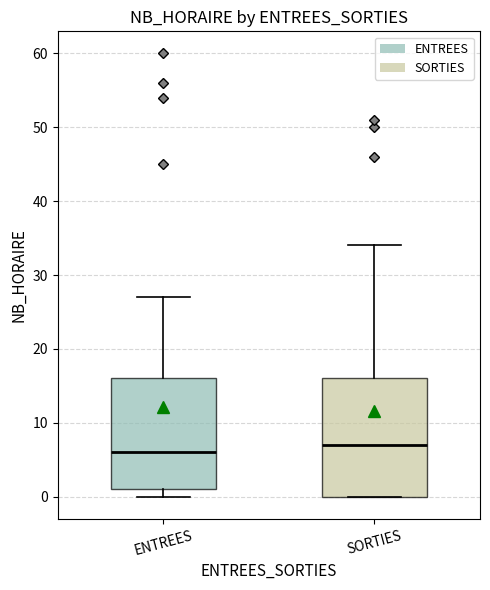

Reading left to right, transcribe this box plot: for each box, give where its median line is, the range the box spans, and where its two whiskers end, as read against the y-axis. The values are not printed on the chart, so give them approximately, as read against the axis.

ENTREES: median 6, box 1 to 16, whiskers 0 to 27
SORTIES: median 7, box 0 to 16, whiskers 0 to 34